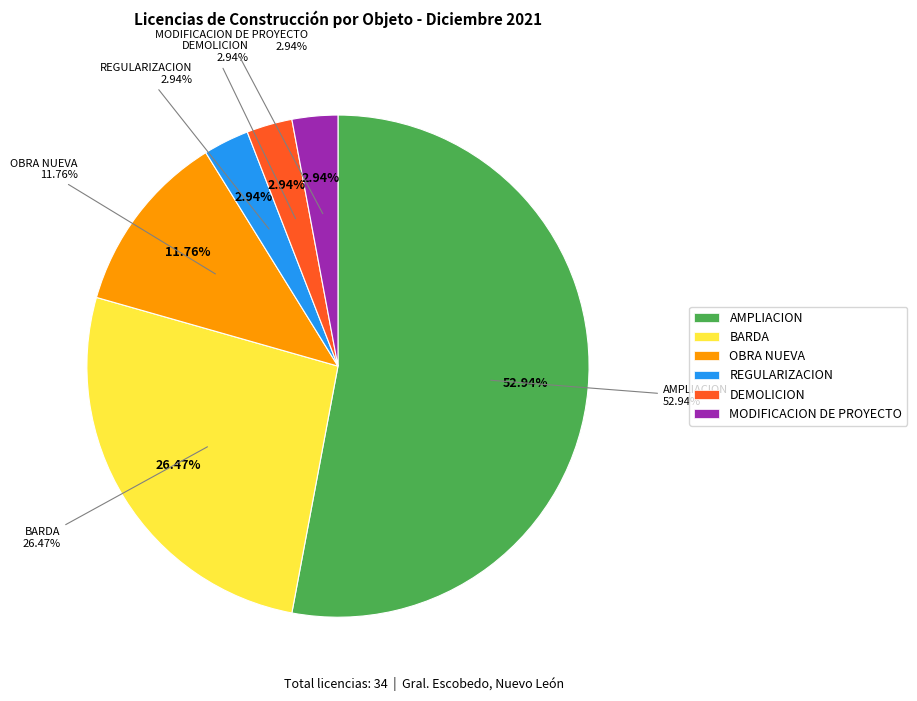

Which slice is the largest?

AMPLIACION